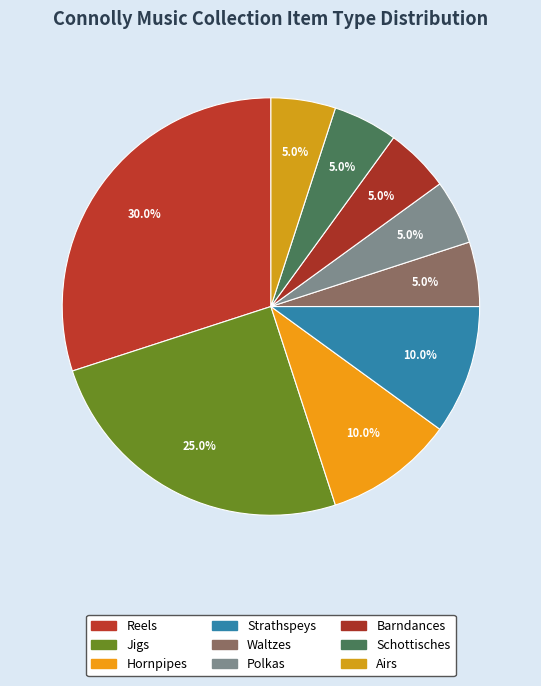

To the nearest percent, what is the difference between the Schottisches and Jigs slice percentages?

20%